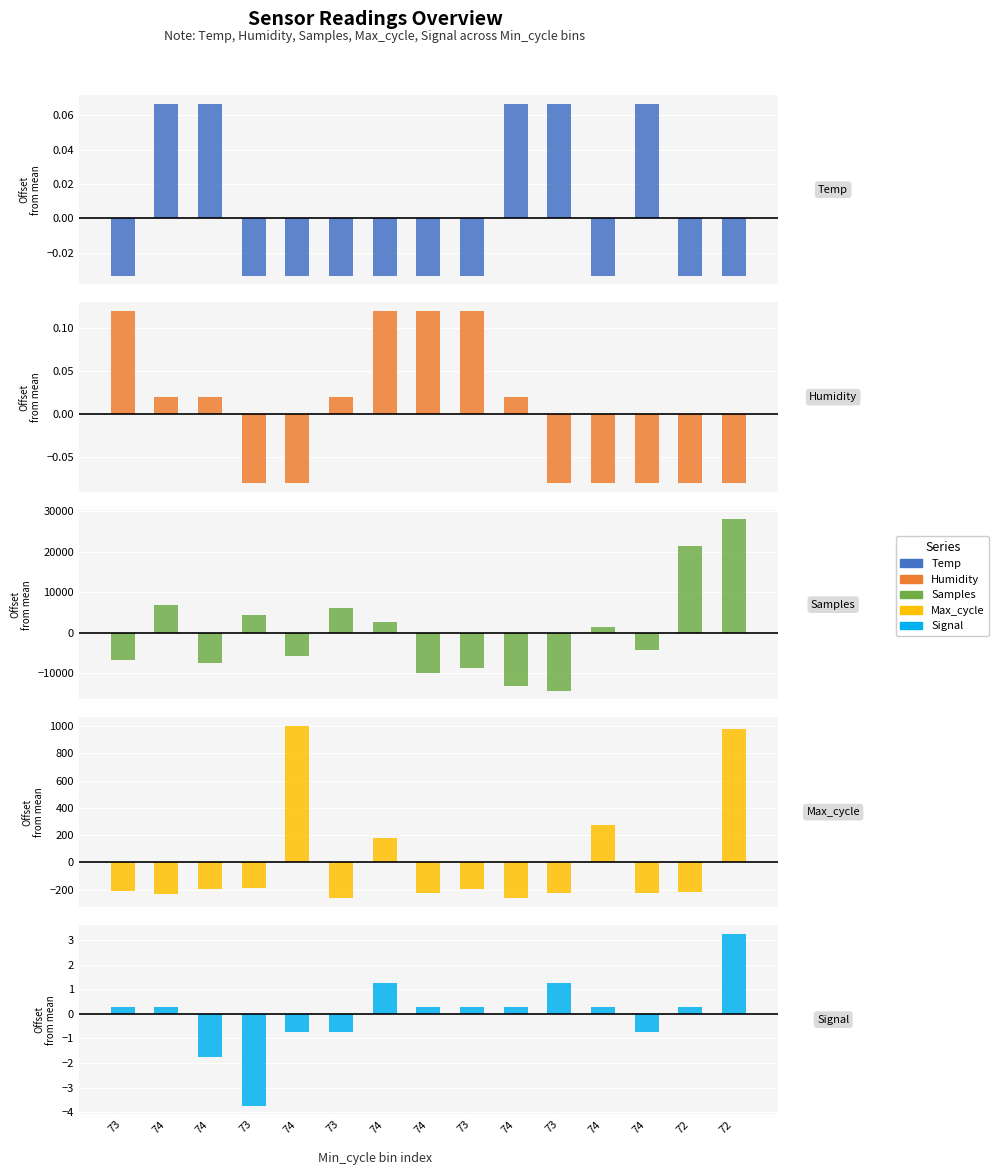

How many bars are there in total?

75